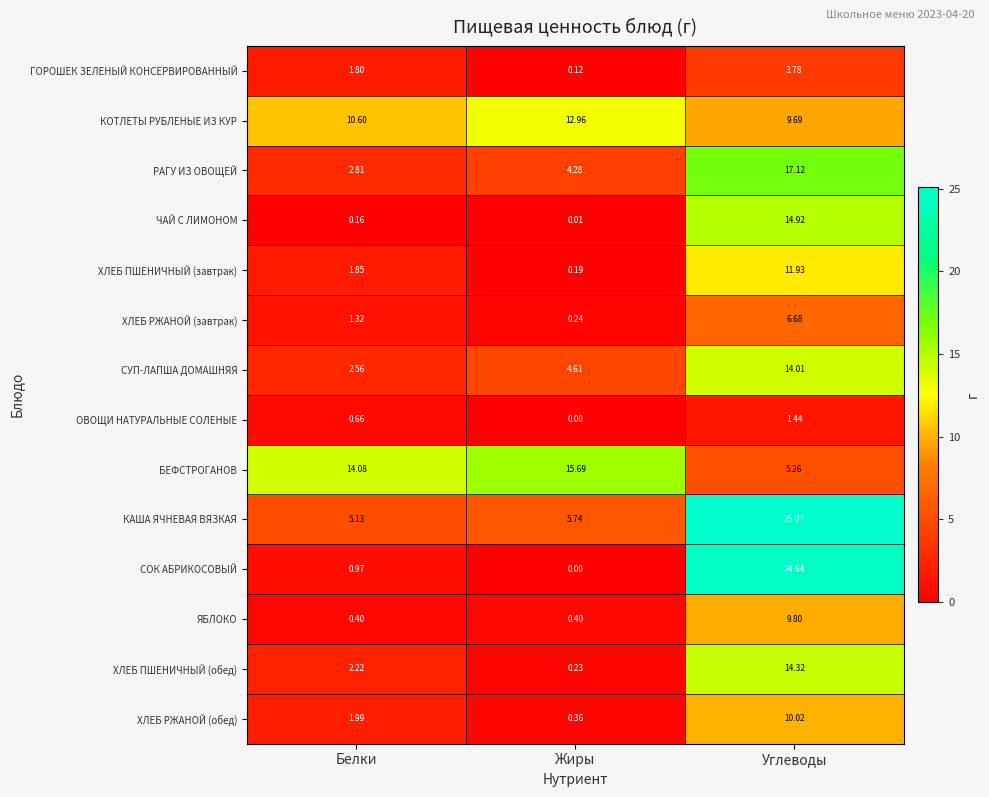

Rank the series by their maximum value, from lowest to highest.

ОВОЩИ НАТУРАЛЬНЫЕ СОЛЕНЫЕ, ГОРОШЕК ЗЕЛЕНЫЙ КОНСЕРВИРОВАННЫЙ, ХЛЕБ РЖАНОЙ (завтрак), ЯБЛОКО, ХЛЕБ РЖАНОЙ (обед), ХЛЕБ ПШЕНИЧНЫЙ (завтрак), КОТЛЕТЫ РУБЛЕНЫЕ ИЗ КУР, СУП-ЛАПША ДОМАШНЯЯ, ХЛЕБ ПШЕНИЧНЫЙ (обед), ЧАЙ С ЛИМОНОМ, БЕФСТРОГАНОВ, РАГУ ИЗ ОВОЩЕЙ, СОК АБРИКОСОВЫЙ, КАША ЯЧНЕВАЯ ВЯЗКАЯ